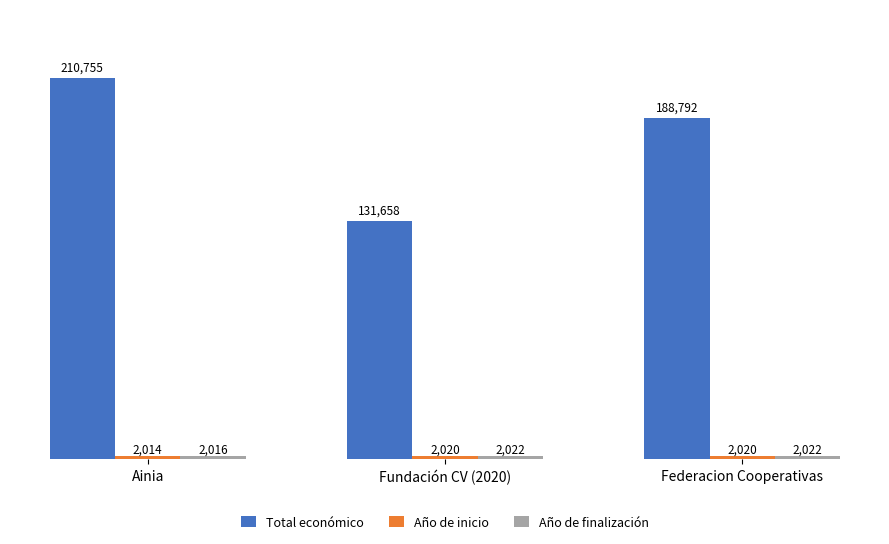

At which label does Total económico first exceed 188792?

Ainia